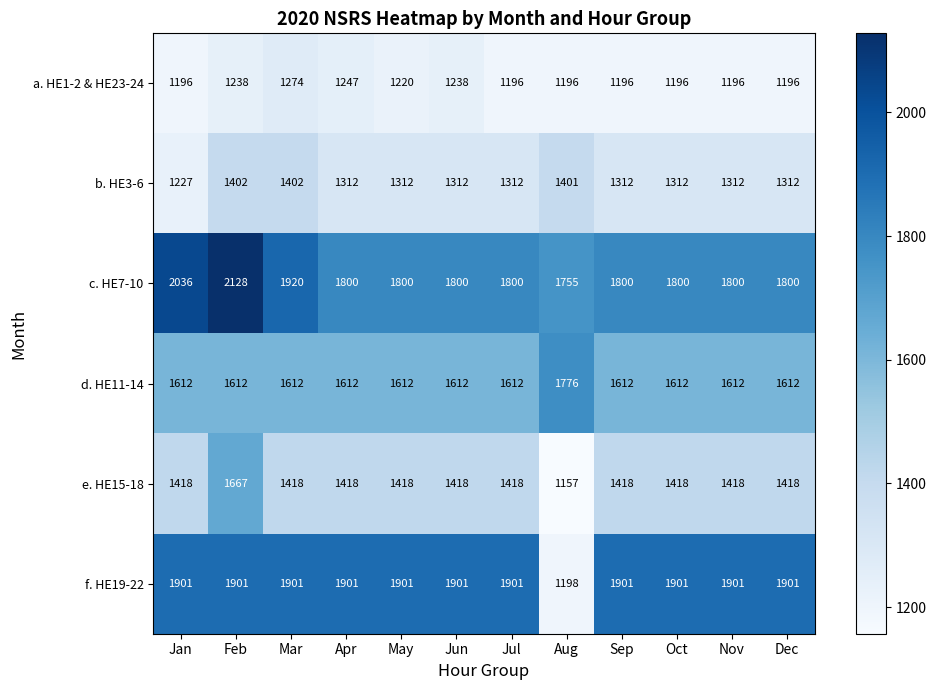

The value of b. HE3-6 at May is 1312. True or false?

True